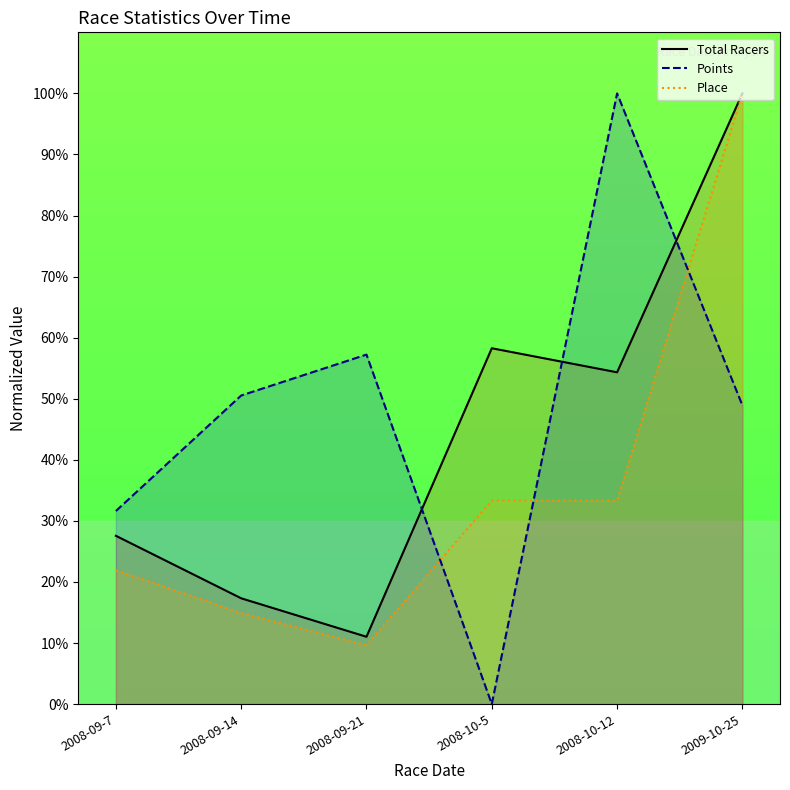

What is the approximate value of Points at 2009-10-25?

48.9